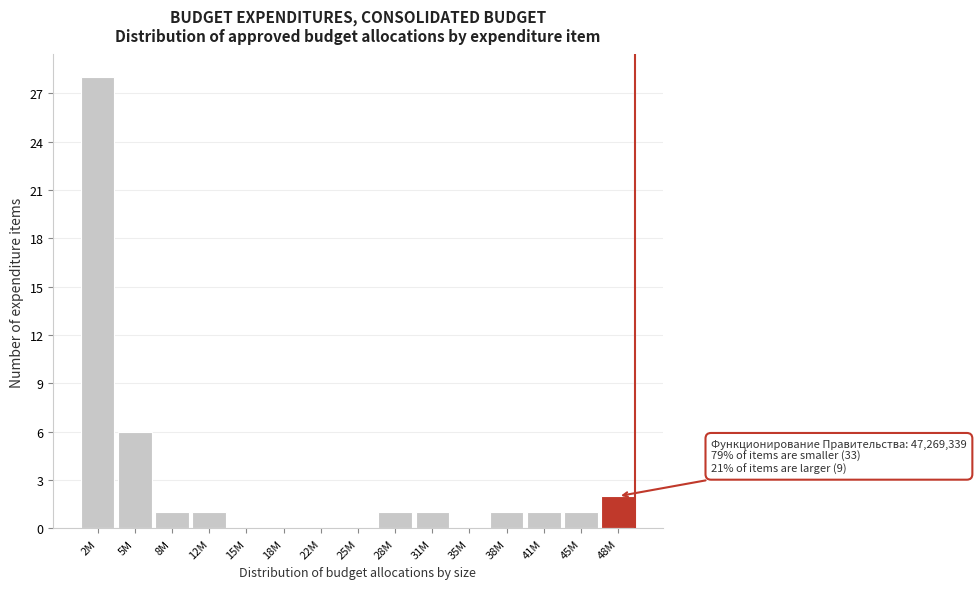

Reading left to right, extract all data points from this chart.

2M=28	5M=6	8M=1	12M=1	15M=0	18M=0	22M=0	25M=0	28M=1	31M=1	35M=0	38M=1	41M=1	45M=1	48M=2